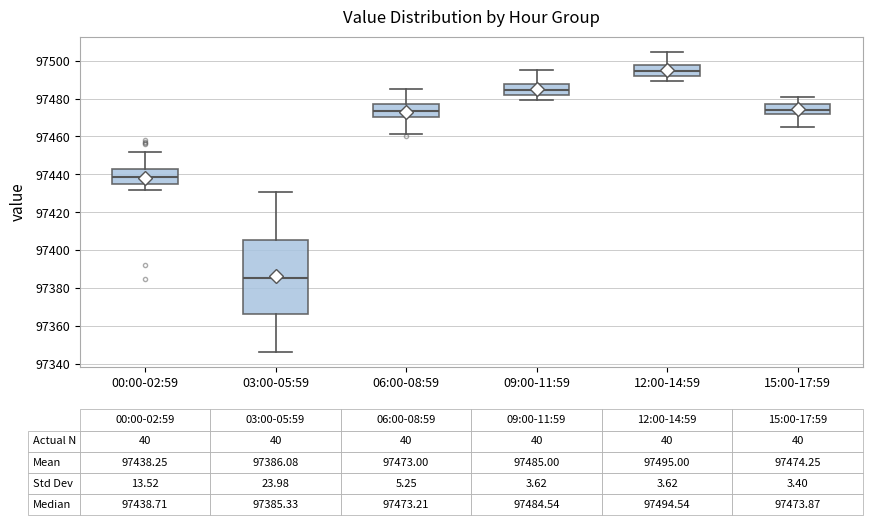

Which box has the highest median line?

12:00-14:59